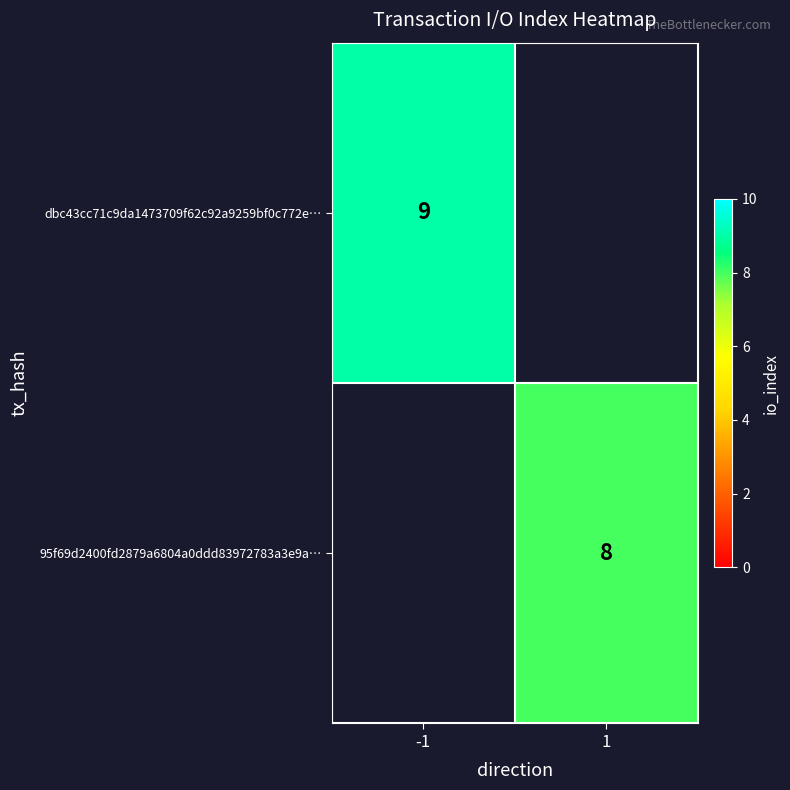

At how many categories does at least one series exceed 8?

1